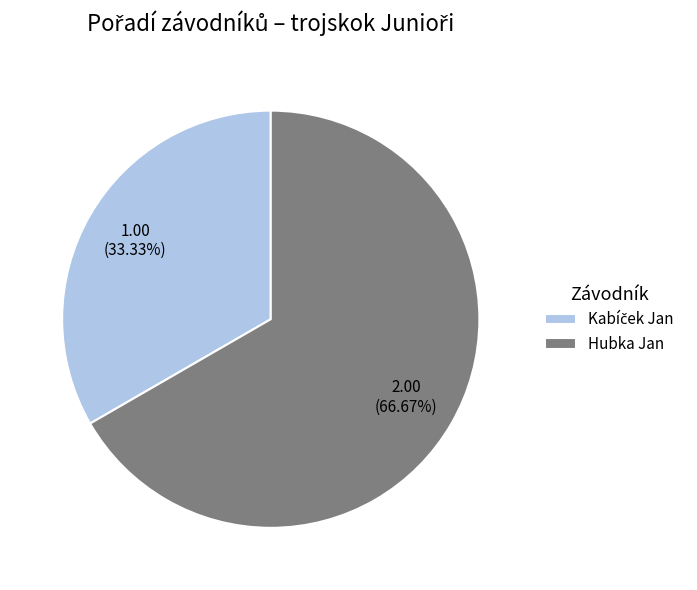

Which slice is the largest?

Hubka Jan